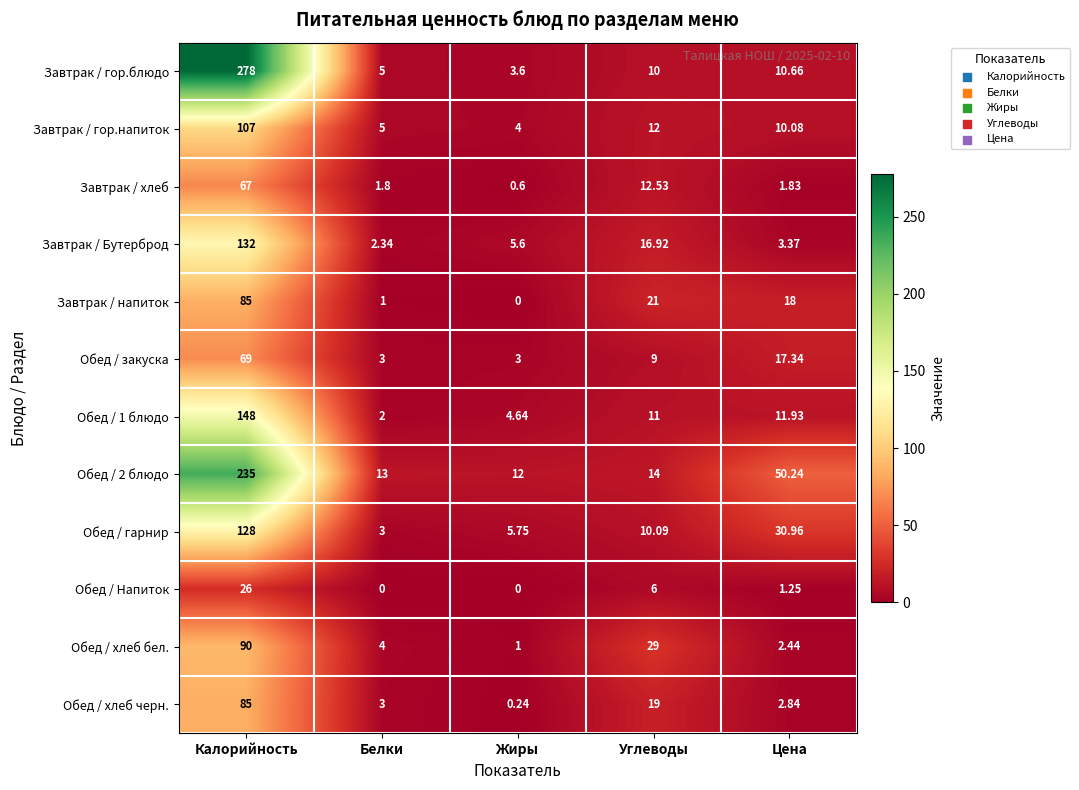

Is the value of Обед / 2 блюдо at Углеводы greater than the value of Обед / гарнир at Калорийность?

No